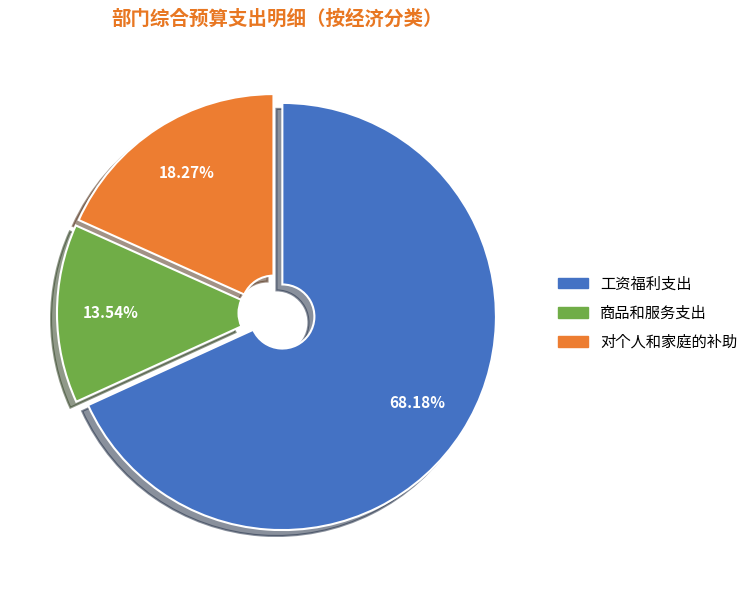

Combined, what portion of the pie is 商品和服务支出 and 对个人和家庭的补助?

31.8%